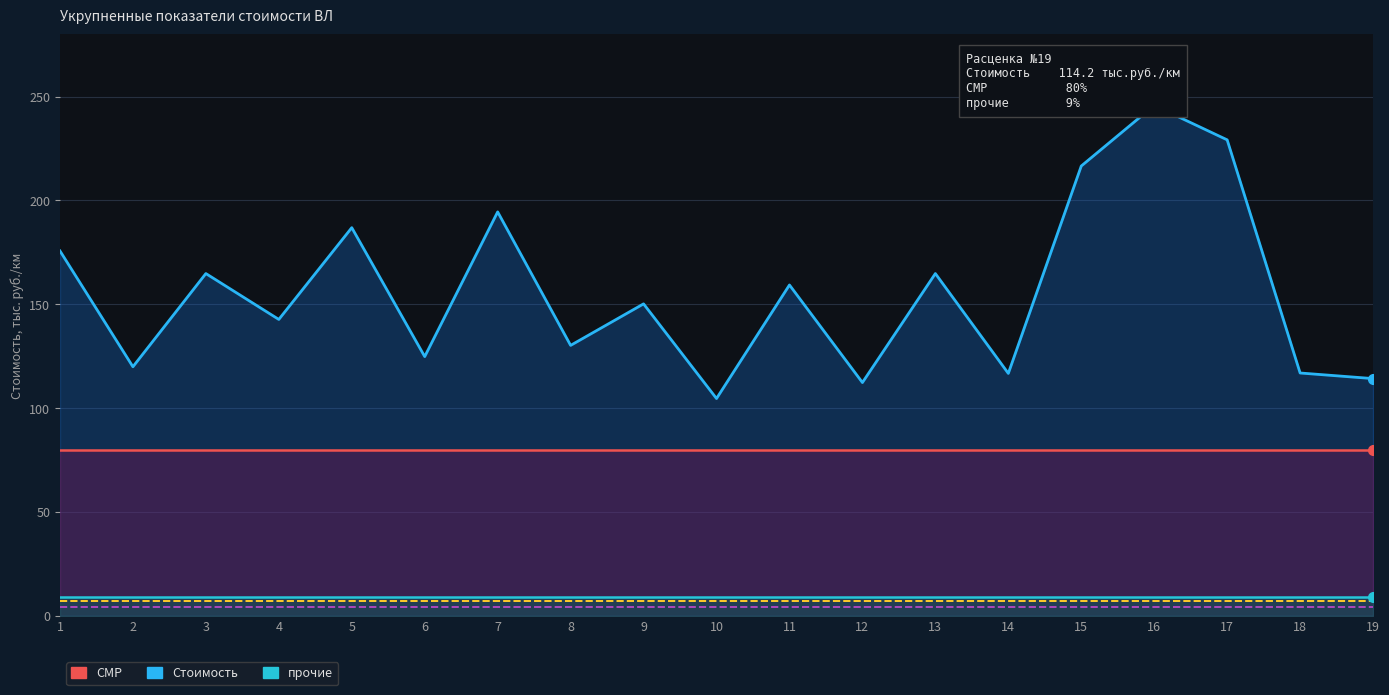

Is it true that Стоимость equals 229.2 at 17?

True